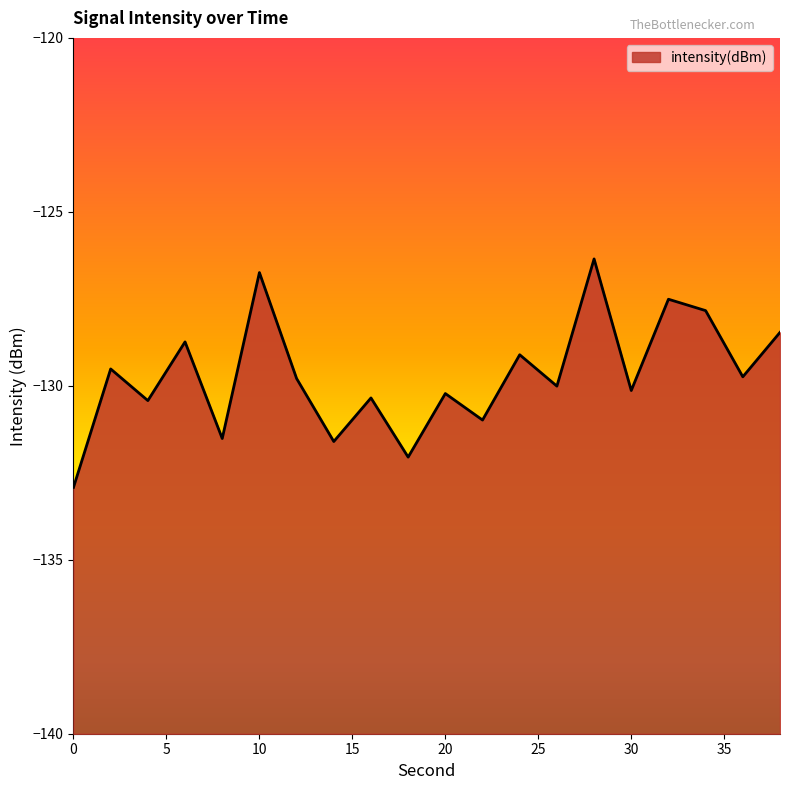

How many points are higher than both their immediate neighbors (excluding endpoints)?

8